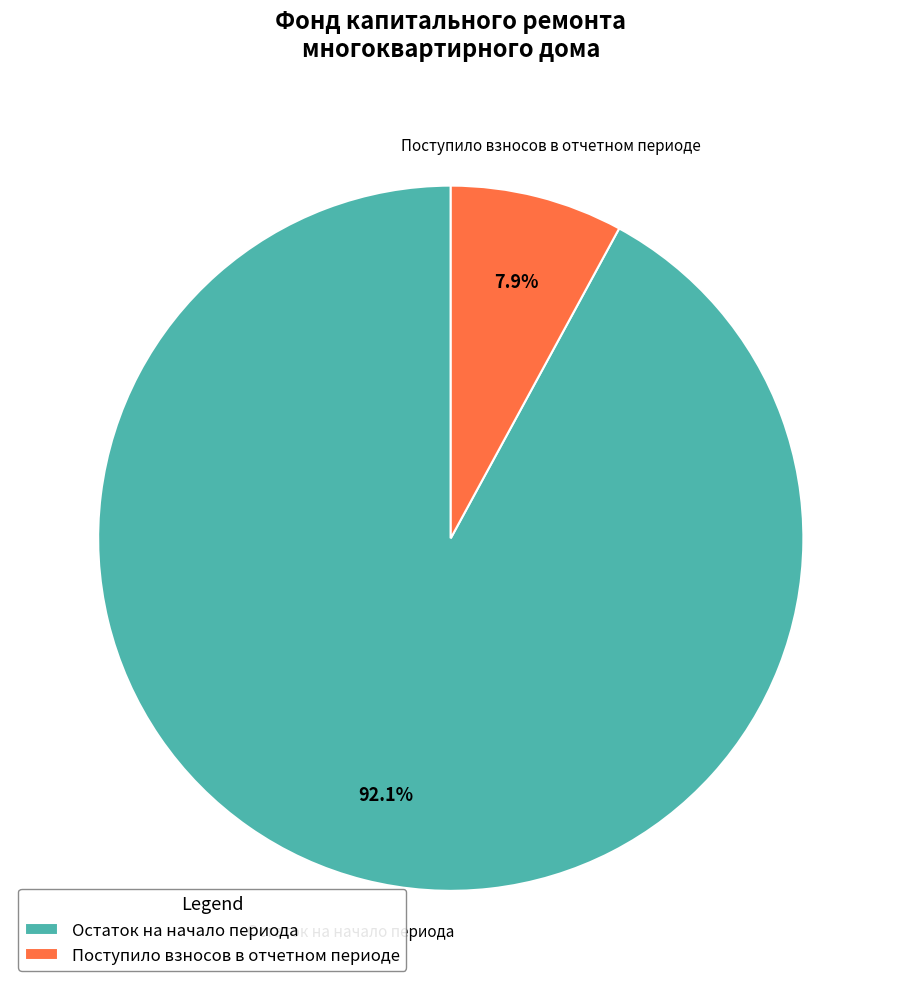

Which slice represents more than half of the pie?

Остаток на начало периода